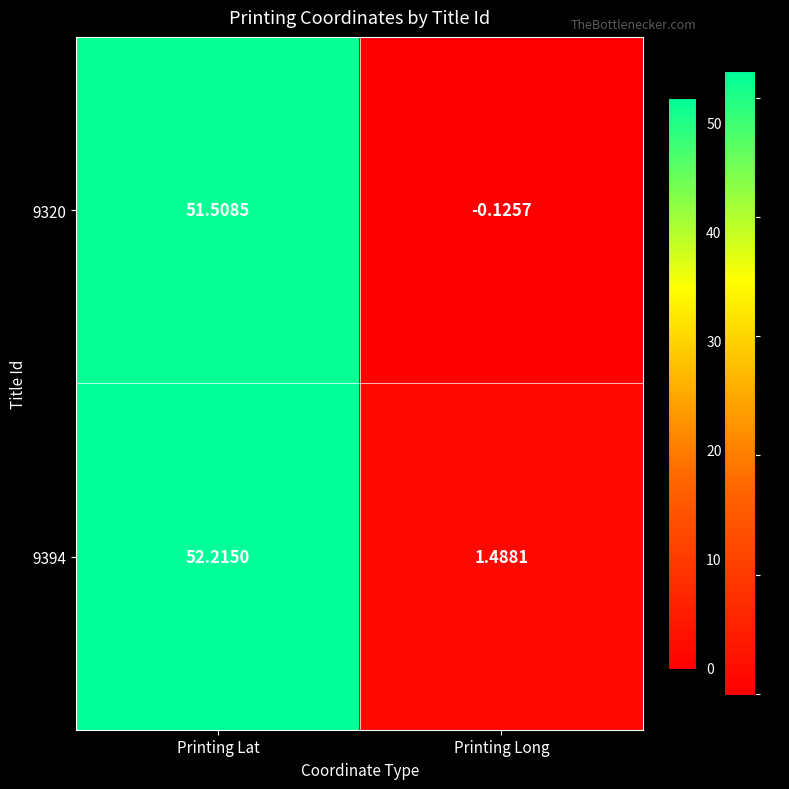

At which category is the sum across all series the highest?

Printing Lat